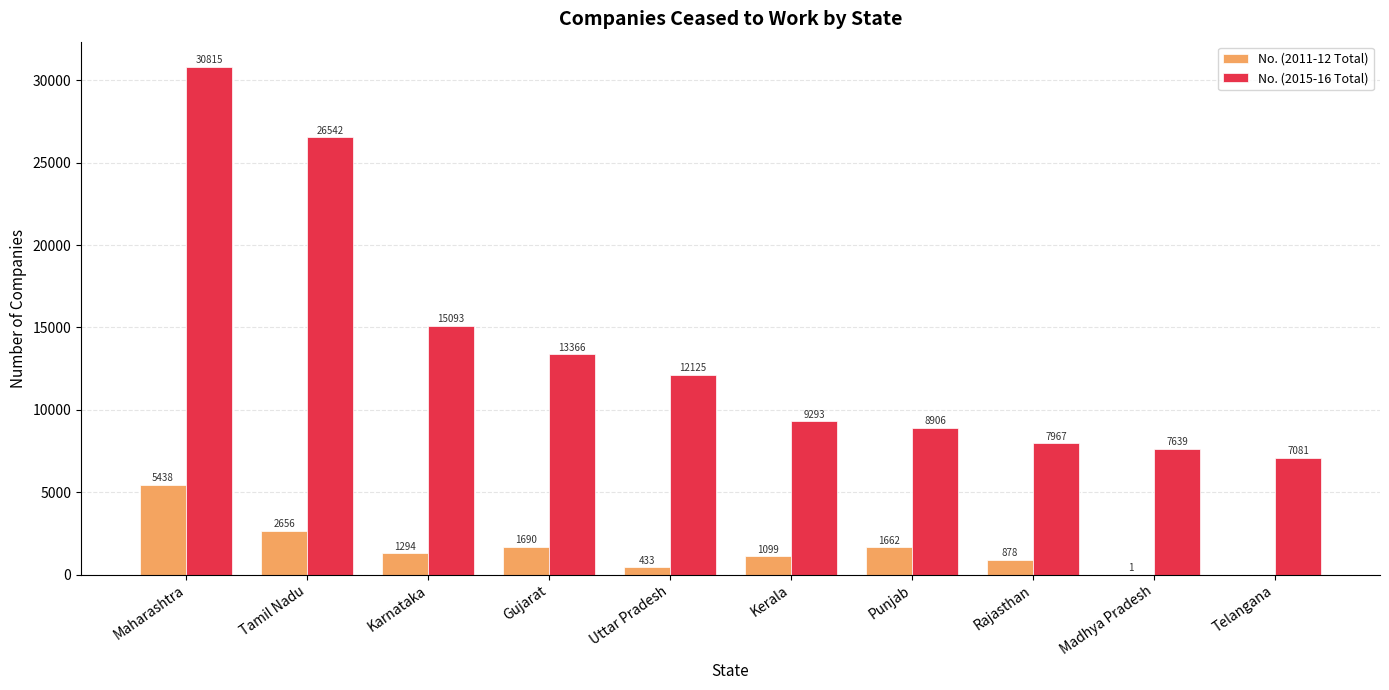

Count the number of categories in the chart.

10